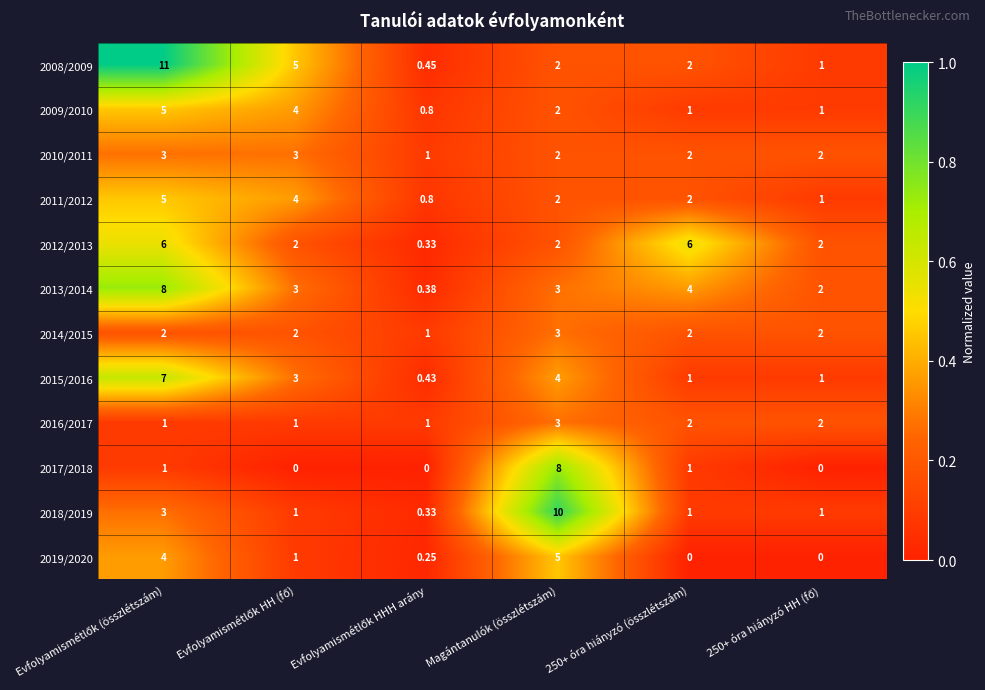

At which label is 2009/2010 closest to 2?

Magántanulók (összlétszám)